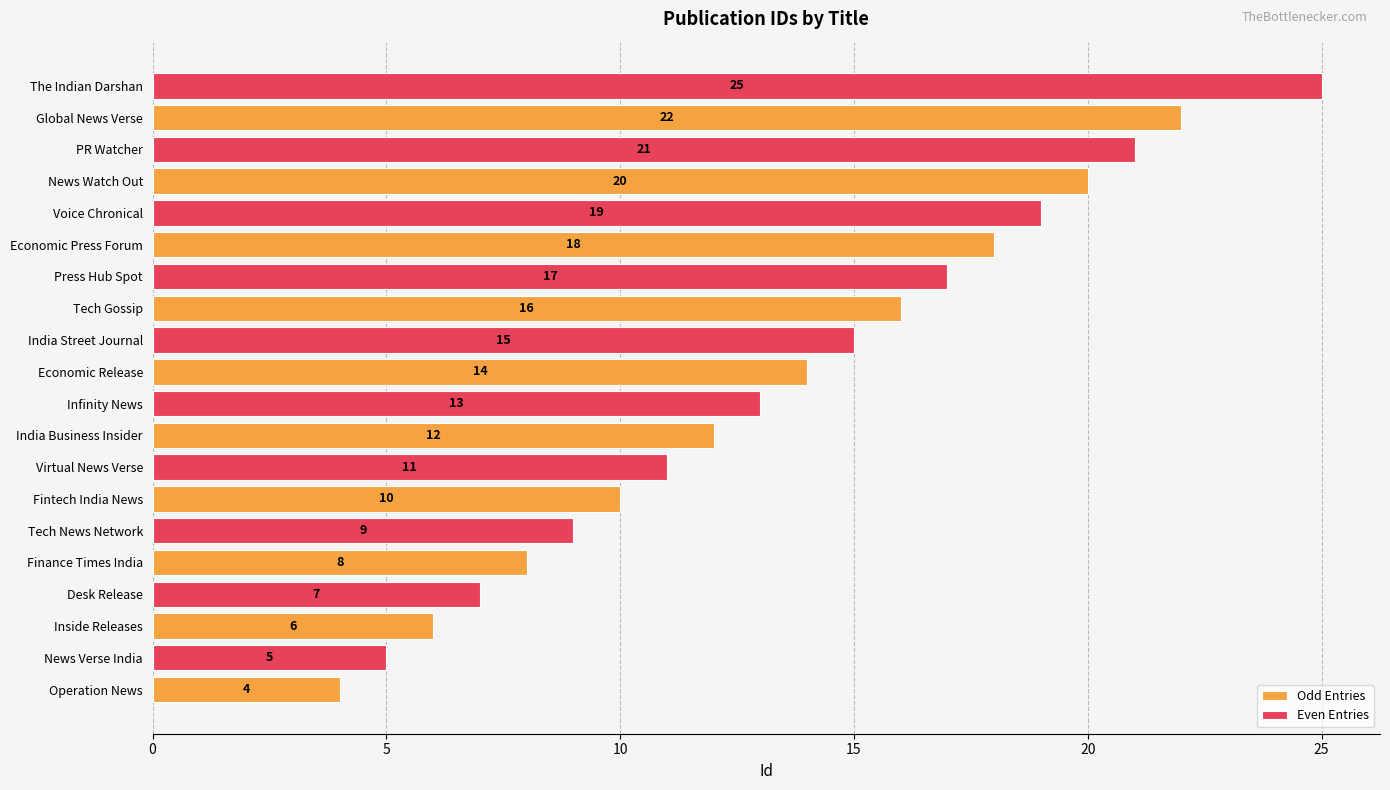

Which series has the largest range (max minus min)?

Even Entries